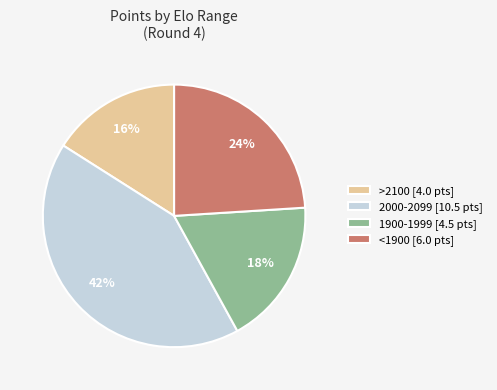

To the nearest percent, what portion does 1900-1999 [4.5 pts] represent?

18%